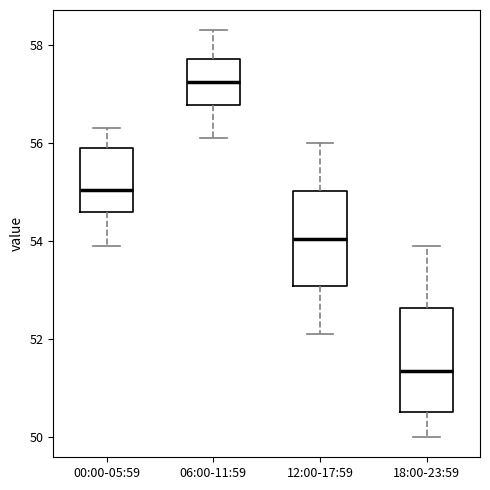

Reading left to right, read every box against the y-axis: the position of its median line, the range the box covers, and the ends of its whiskers. The values are not printed on the chart, so give them approximately, as read against the axis.

00:00-05:59: median 55.0, box 54.6 to 56.0, whiskers 54.0 to 56.4
06:00-11:59: median 57.2, box 56.8 to 57.8, whiskers 56.2 to 58.4
12:00-17:59: median 54.0, box 53.0 to 55.0, whiskers 52.2 to 56.0
18:00-23:59: median 51.4, box 50.6 to 52.6, whiskers 50.0 to 54.0